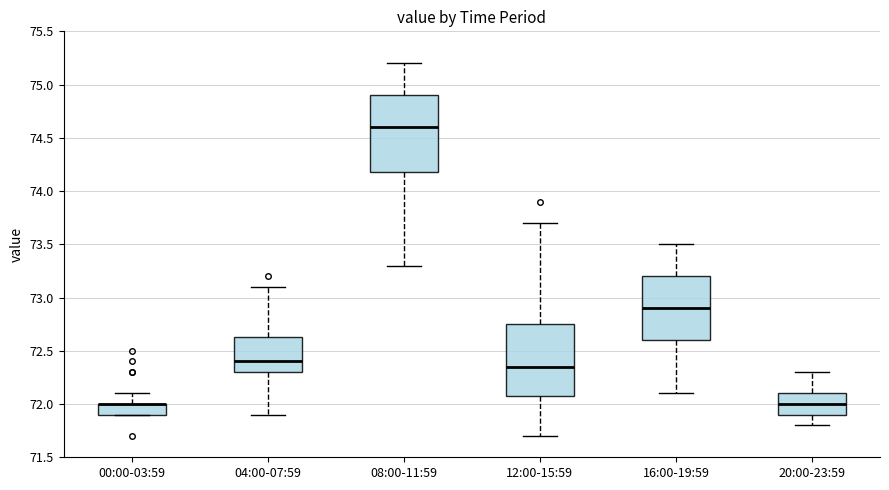

Reading left to right, read every box against the y-axis: the position of its median line, the range the box covers, and the ends of its whiskers. The values are not printed on the chart, so give them approximately, as read against the axis.

00:00-03:59: median 72.00 (drawn on the box's upper edge), box 71.90 to 72.00, whiskers 71.90 to 72.10
04:00-07:59: median 72.40, box 72.30 to 72.65, whiskers 71.90 to 73.10
08:00-11:59: median 74.60, box 74.20 to 74.90, whiskers 73.30 to 75.20
12:00-15:59: median 72.35, box 72.10 to 72.75, whiskers 71.70 to 73.70
16:00-19:59: median 72.90, box 72.60 to 73.20, whiskers 72.10 to 73.50
20:00-23:59: median 72.00, box 71.90 to 72.10, whiskers 71.80 to 72.30